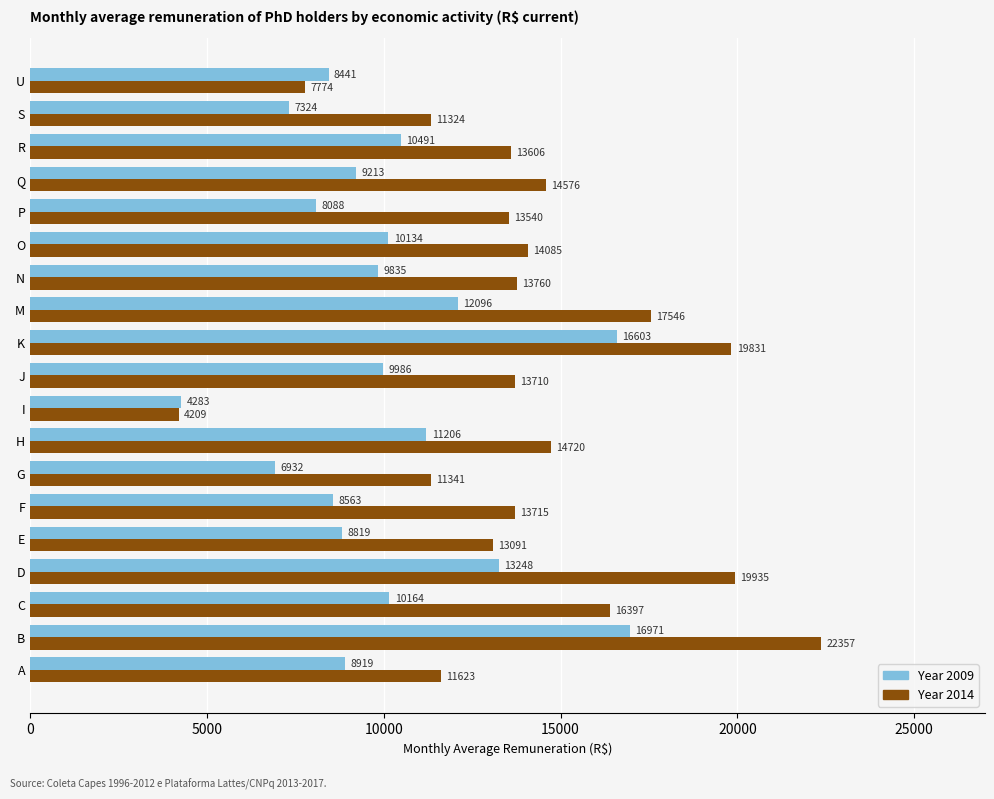

At which category is the sum across all series the highest?

B